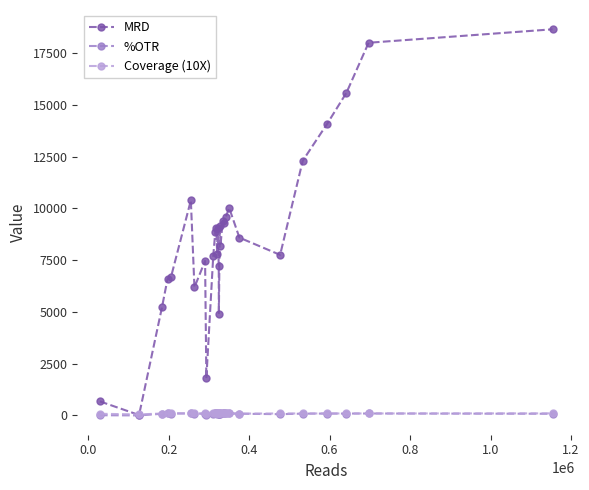

How many values in the %OTR series are below 88?

14